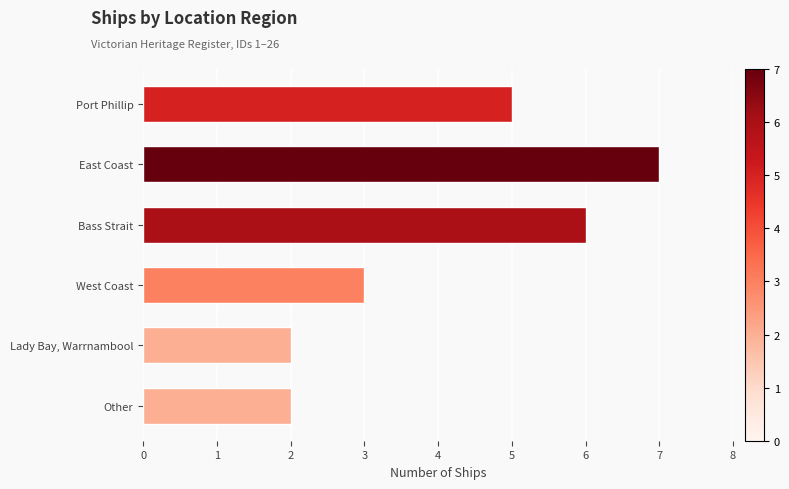

The value at West Coast is 3. True or false?

True